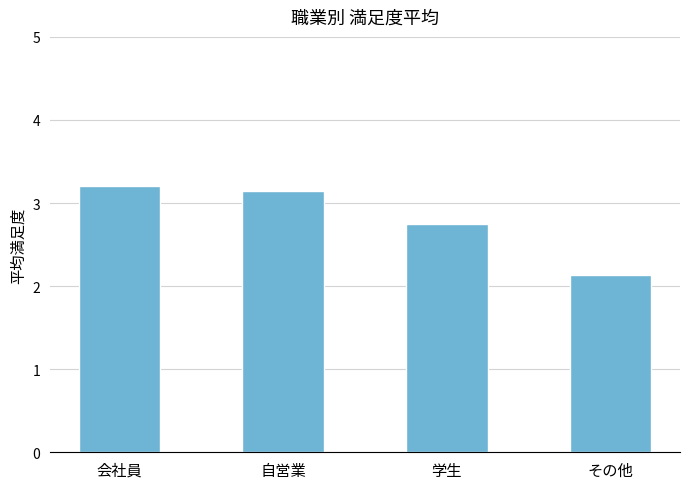

What position from the left is その他?

4